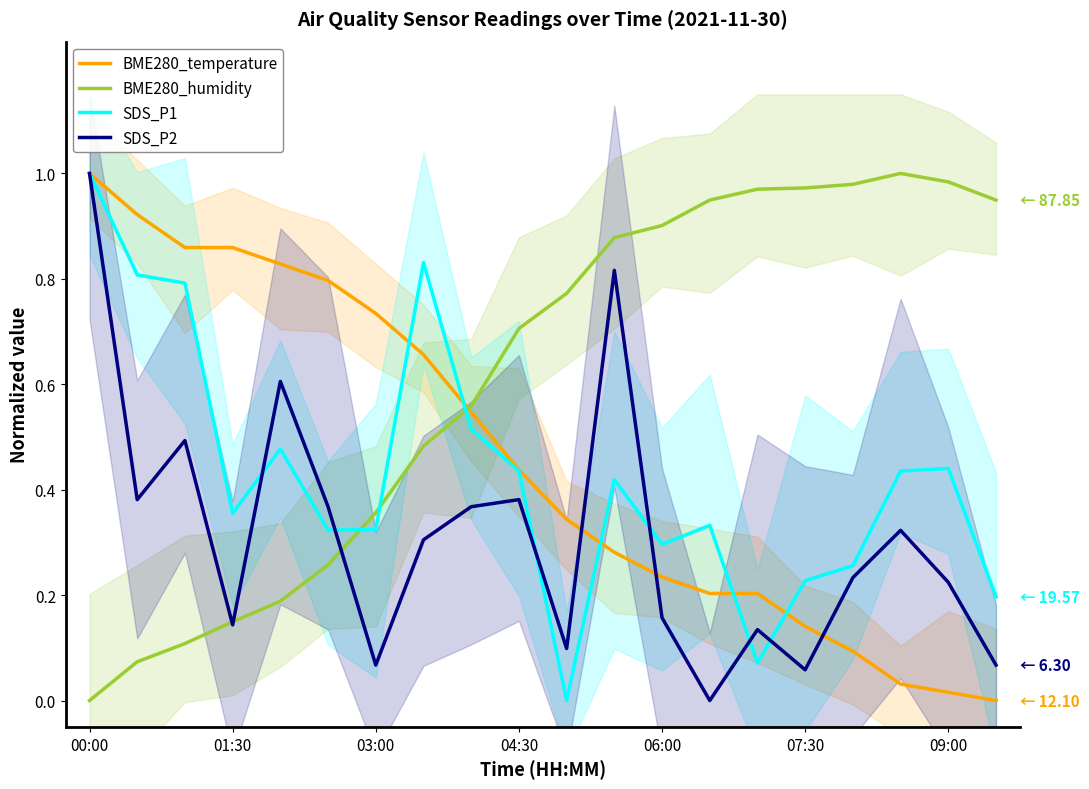

How many lines are shown in the chart?

4